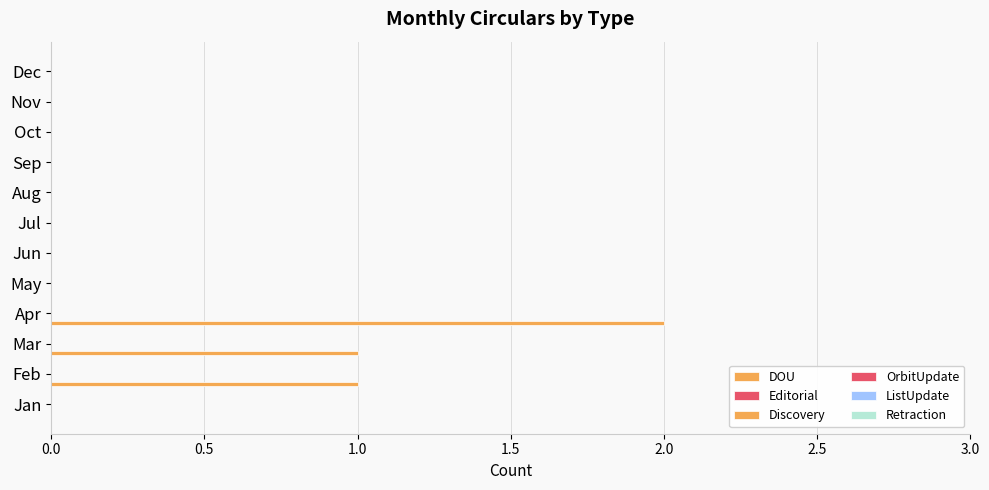

How many categories are shown in the chart?

12